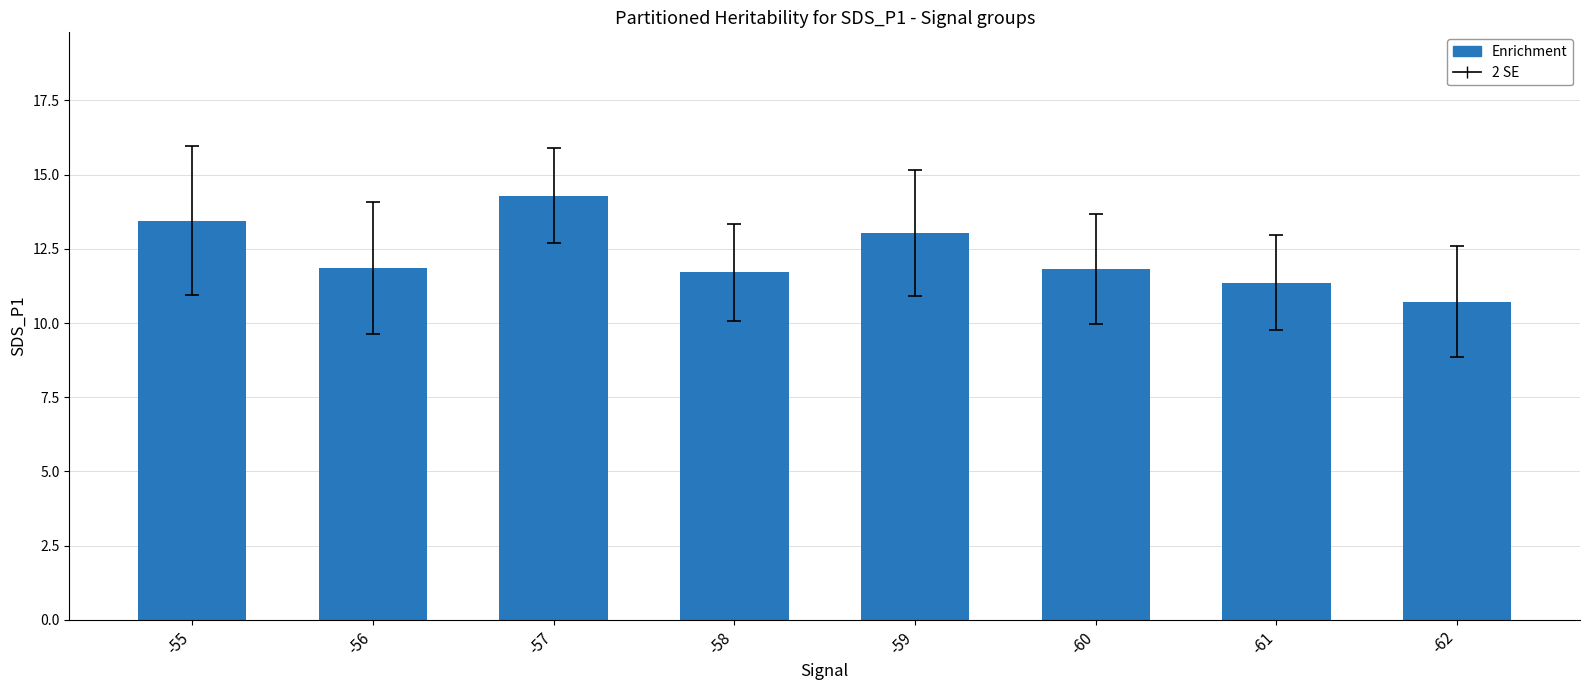

The value at -58 is 20.3. True or false?

False